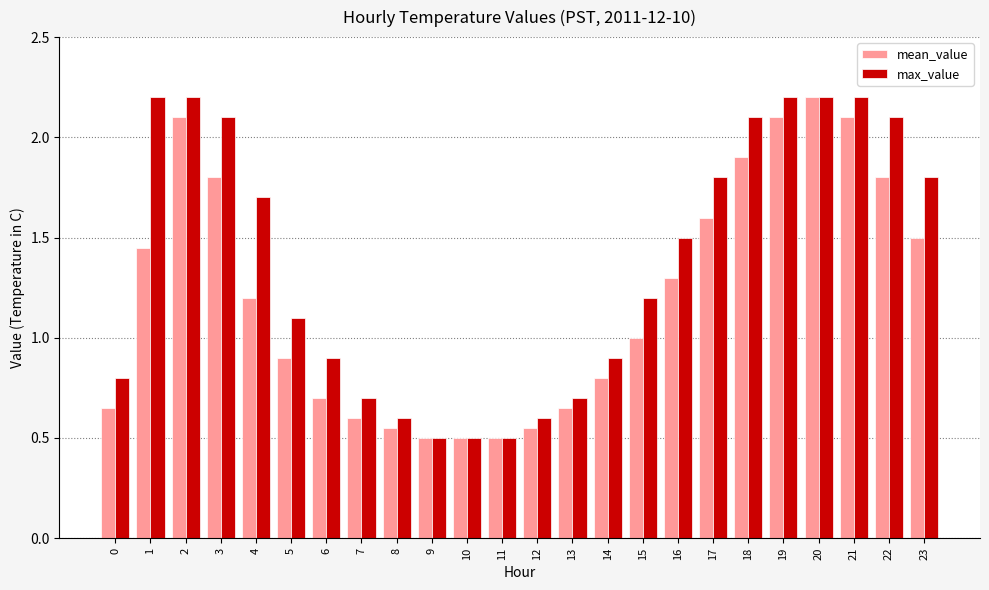

Does the chart contain any negative values?

No